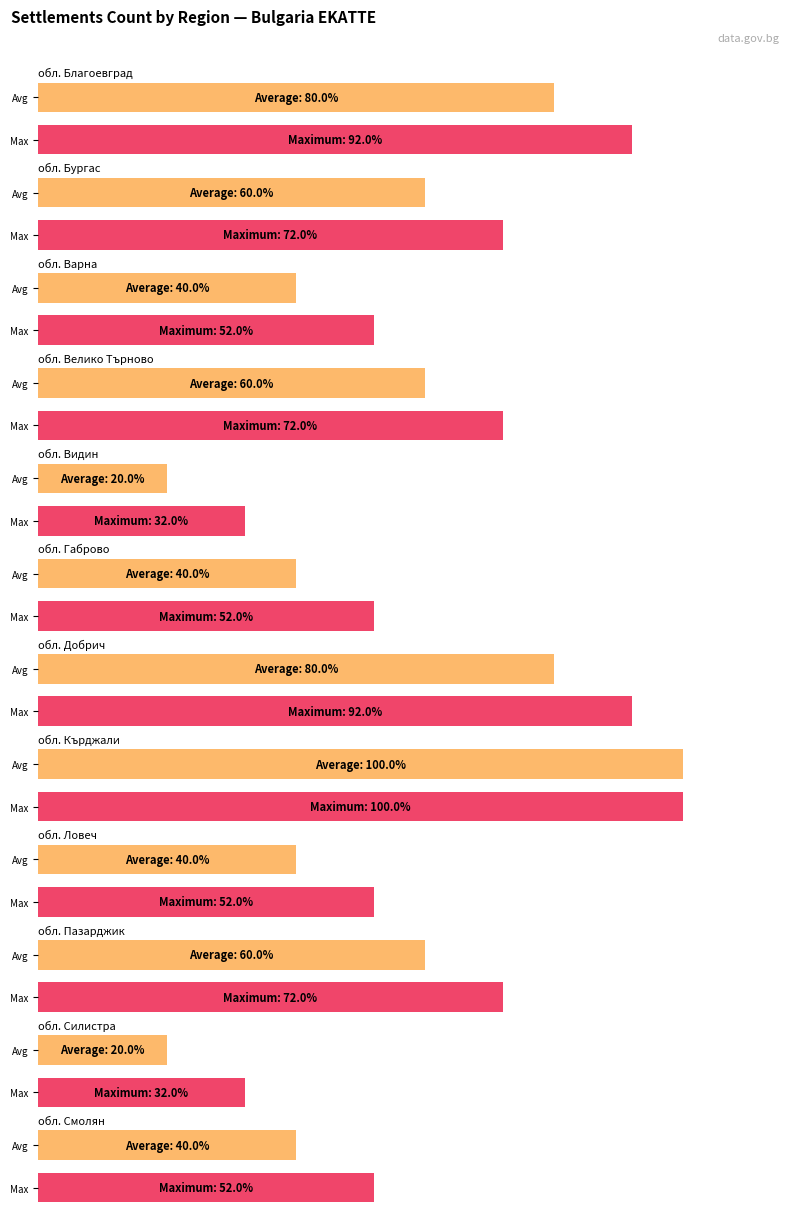

What is the label of the 7th bar from the right?

обл. Габрово